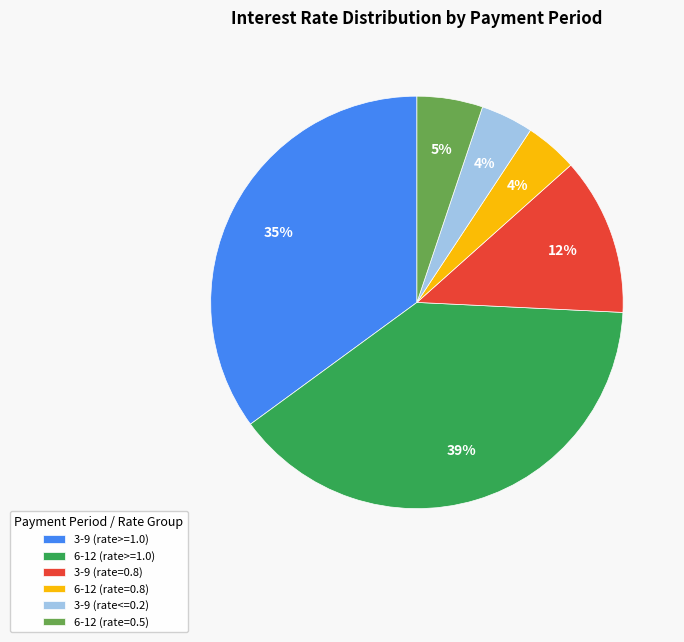

How many slices are in this pie chart?

6